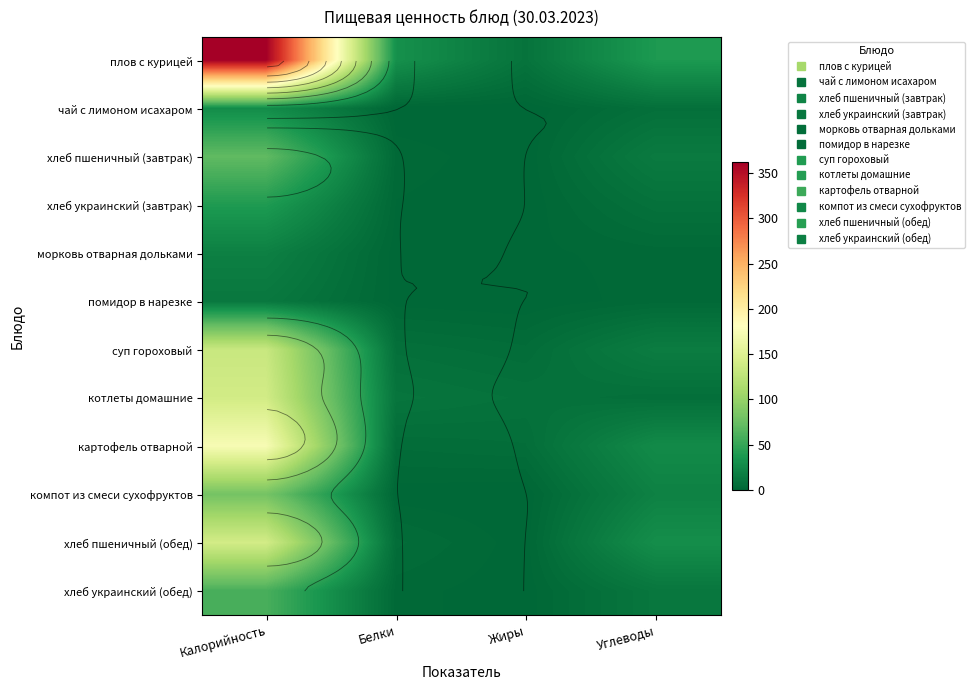

At how many categories does at least one series exceed 187?

1